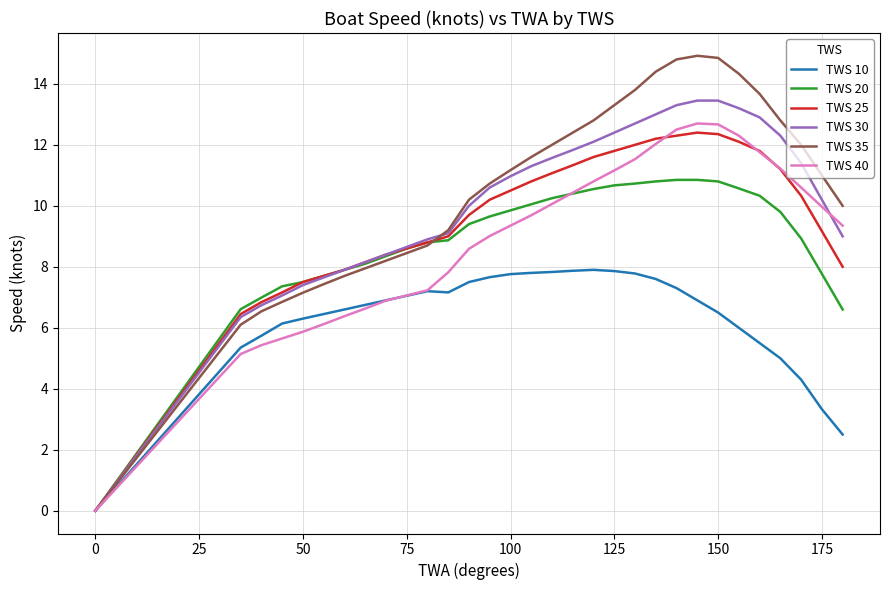

Which series has the largest total across all categories?

TWS 35